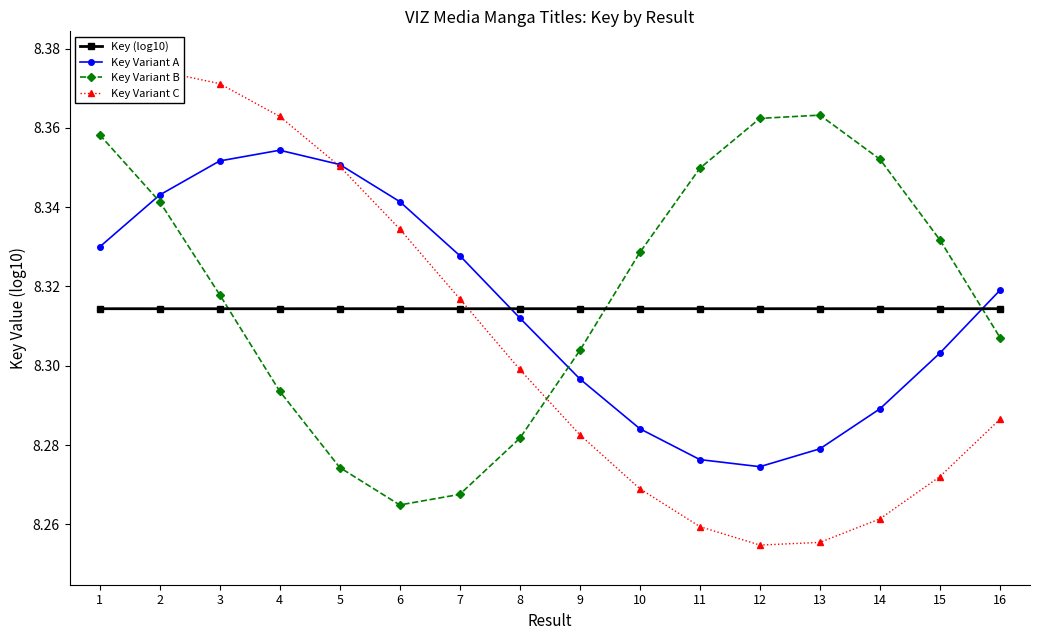

Count the number of categories in the chart.

16